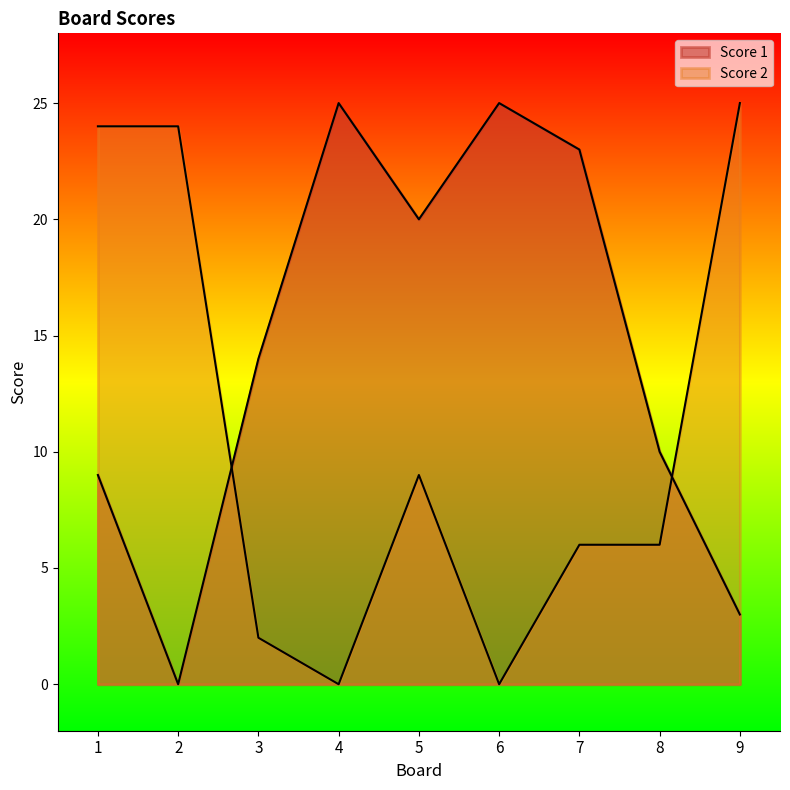

Reading left to right, list all the values displayed in this chart.

Score 1: 1=9	2=0	3=14	4=25	5=20	6=25	7=23	8=10	9=3
Score 2: 1=24	2=24	3=2	4=0	5=9	6=0	7=6	8=6	9=25